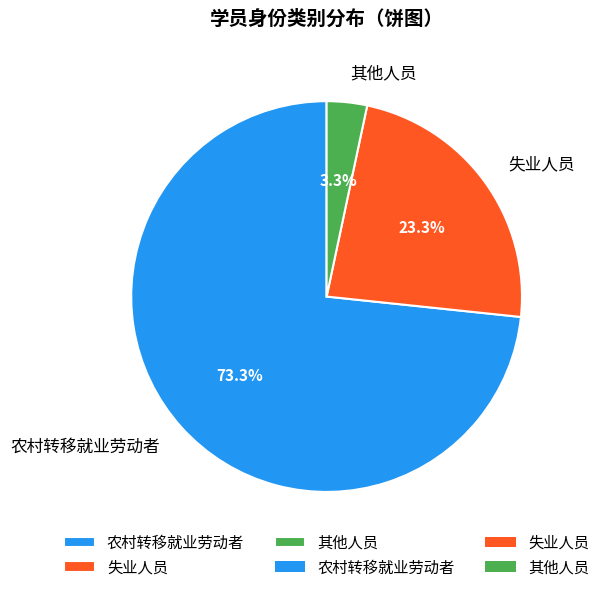

What is the smallest slice in the pie chart?

其他人员